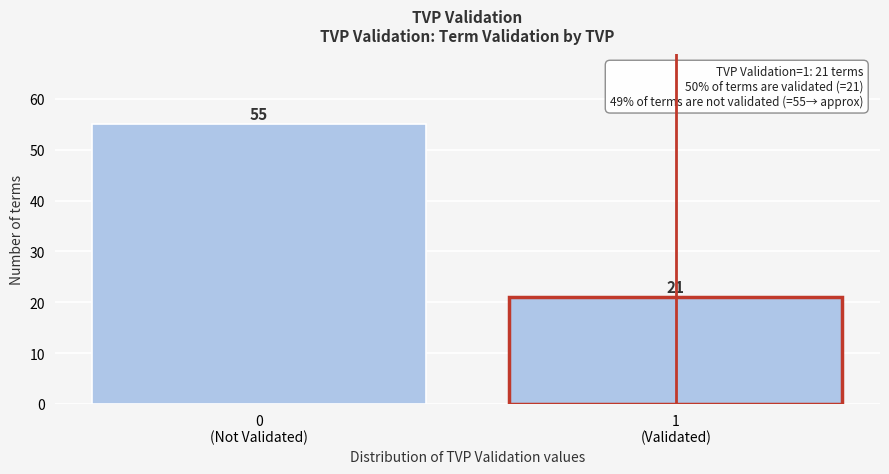

Reading left to right, list all the values displayed in this chart.

55	21